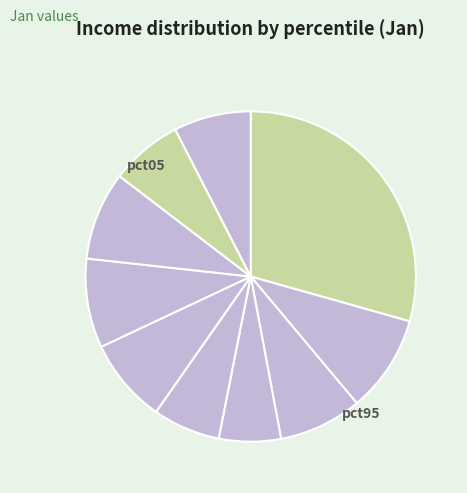

What is the smallest slice in the pie chart?

pct35